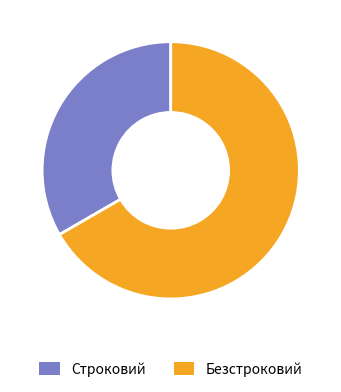

Is it true that Строковий is 19% of the pie?

False